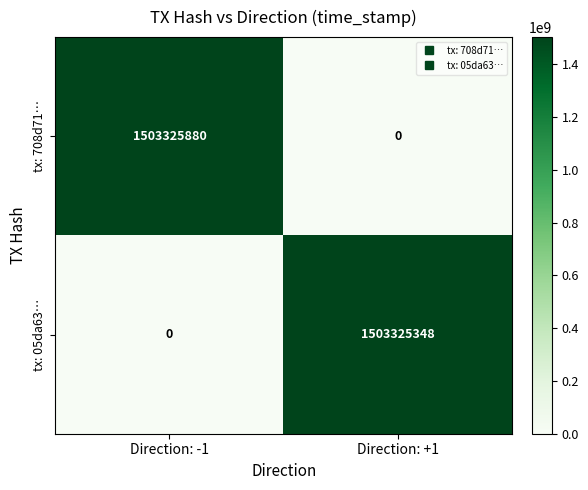

Reading left to right, transcribe all the data shown in this chart.

tx: 708d71…: 1503325880	0
tx: 05da63…: 0	1503325348